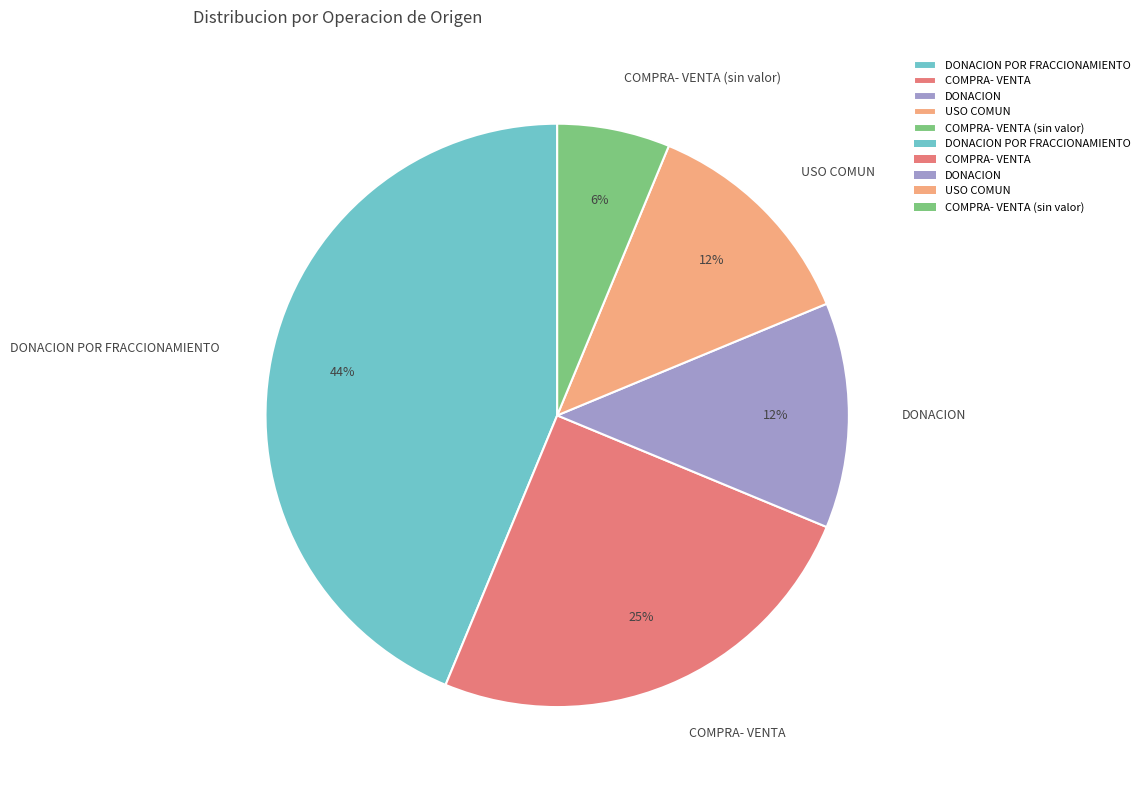

The COMPRA- VENTA slice represents 25% of the pie. True or false?

True